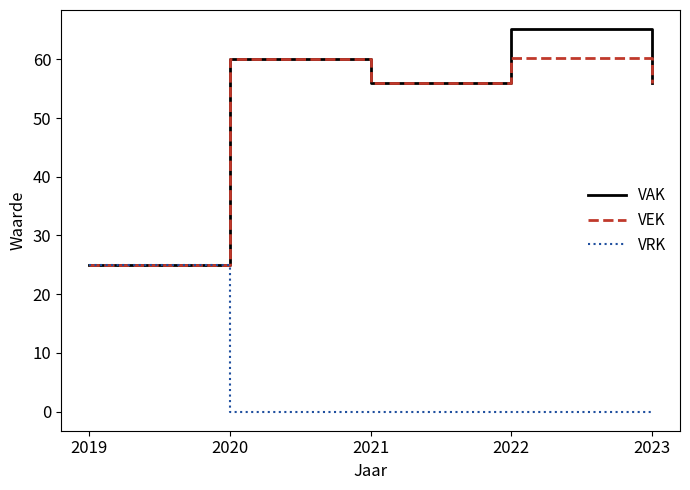

Where is the first local minimum for VEK?

2021